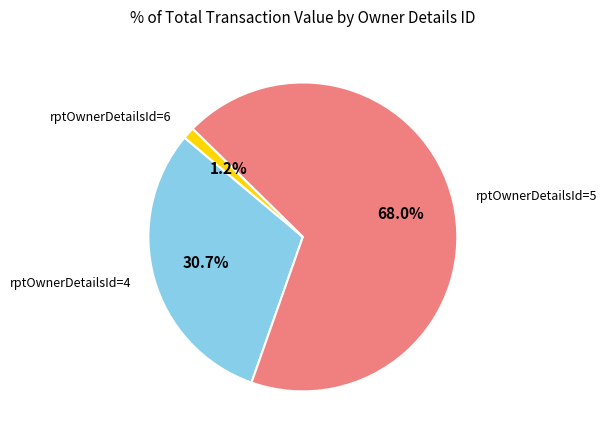

What is the largest slice in the pie chart?

rptOwnerDetailsId=5